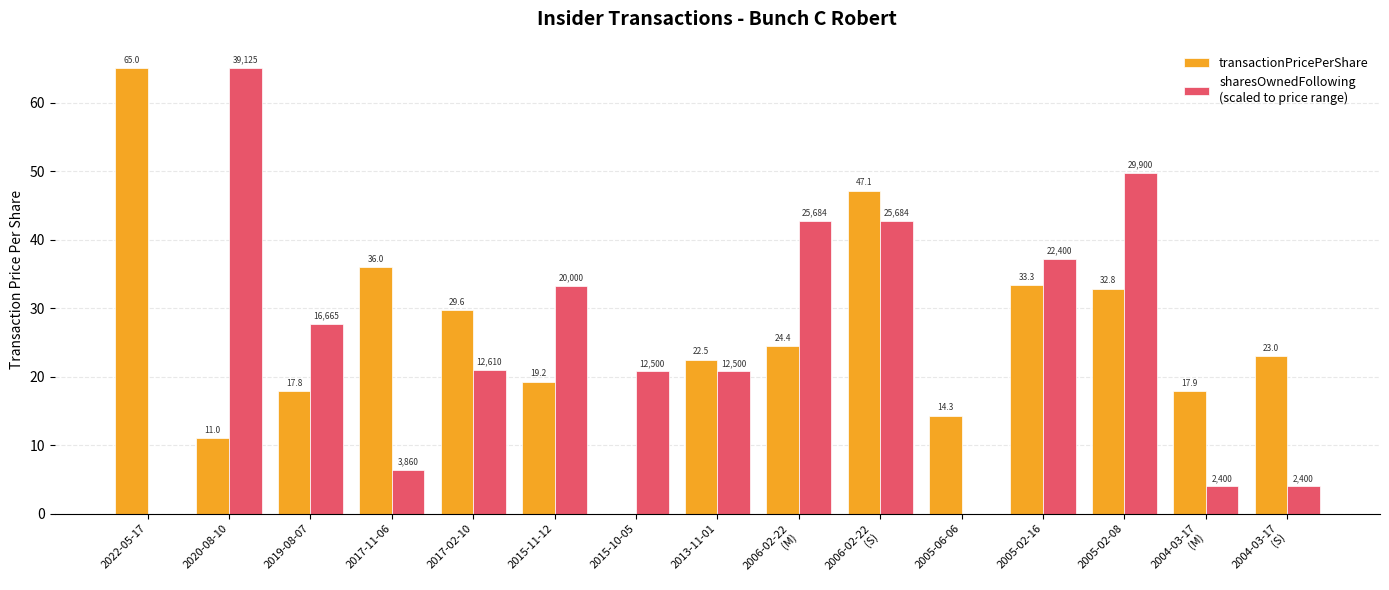

Are the bars horizontal?

No